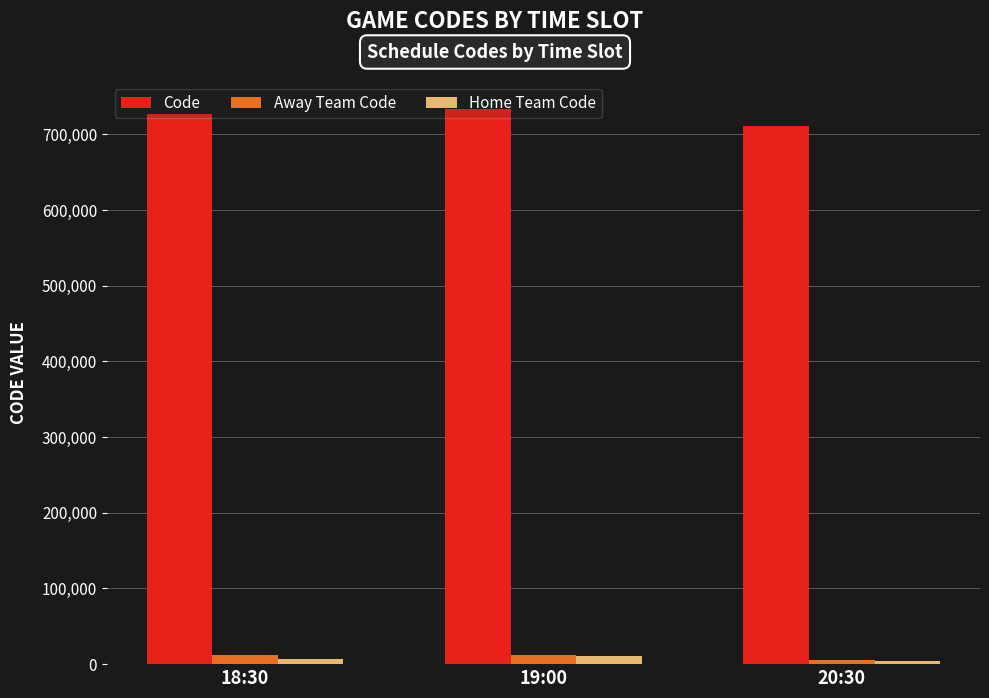

Count the number of data series in this chart.

3